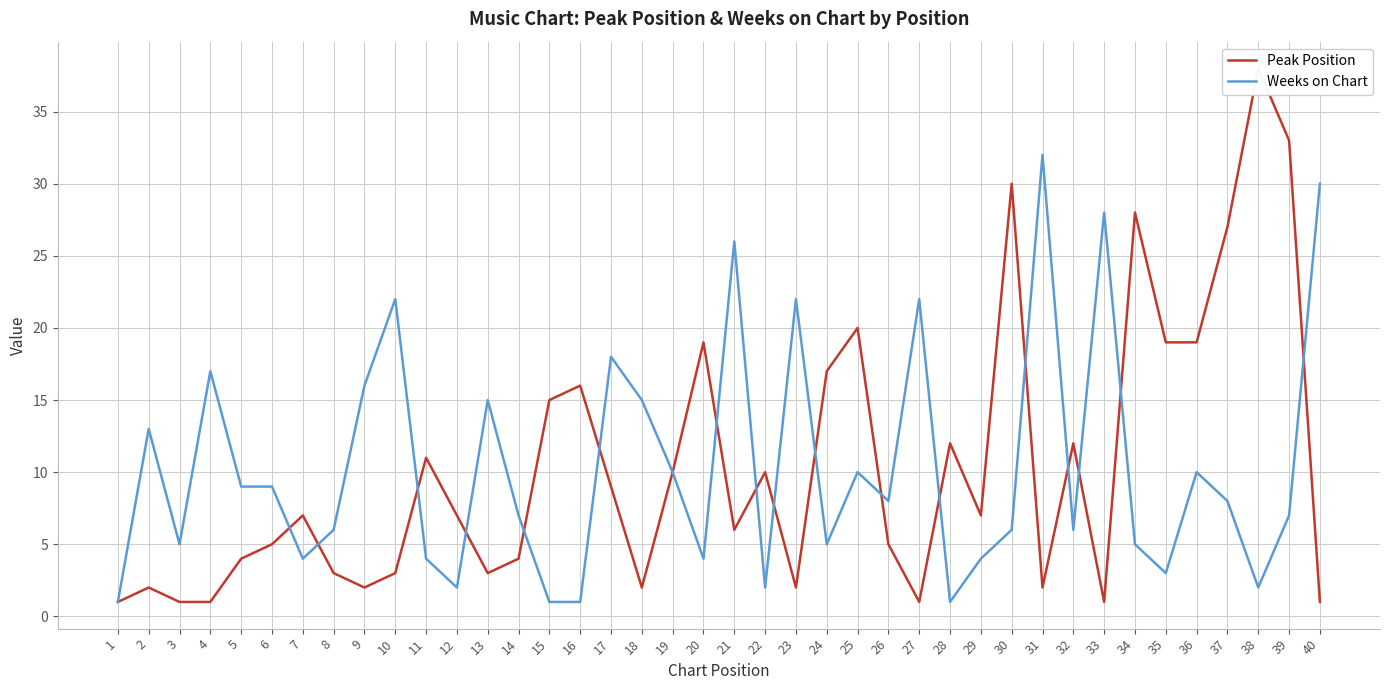

Which category has the lowest value across all series?

1